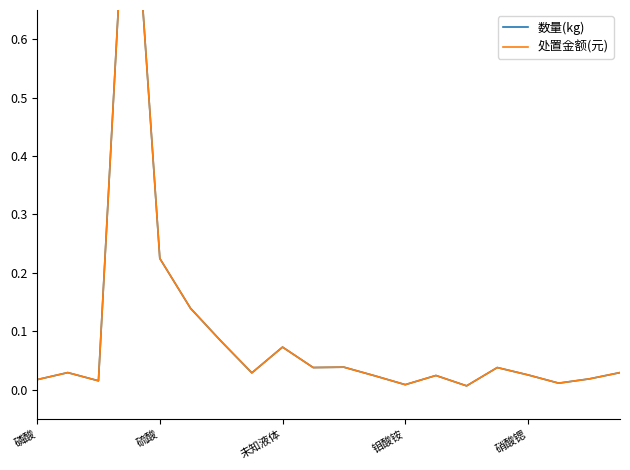

Rank the series at 硝酸锶 from lowest to highest value.

数量(kg), 处置金额(元)